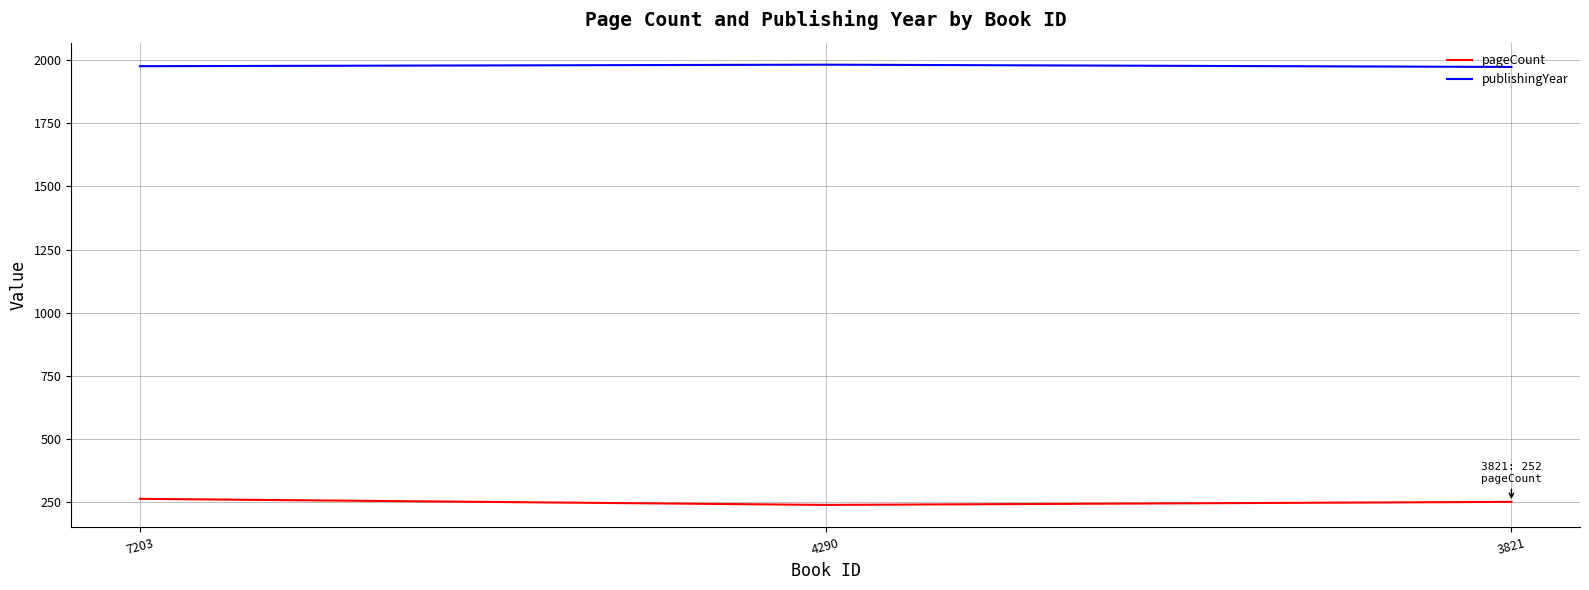

How many categories are shown in the chart?

3